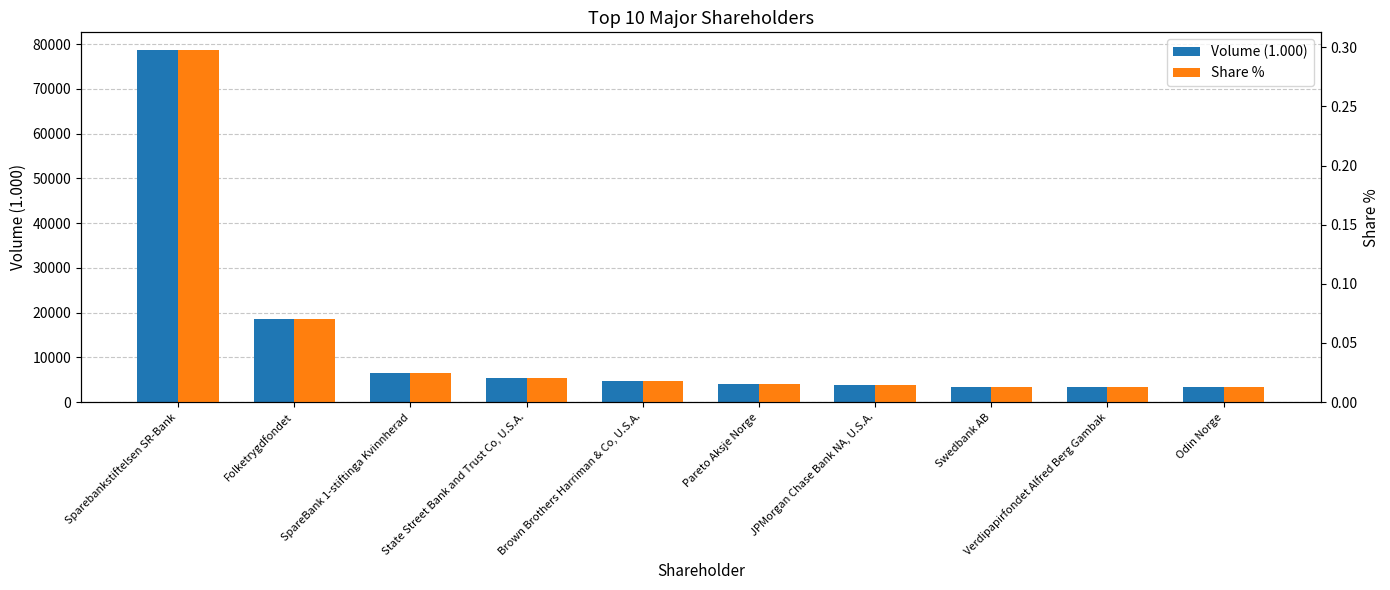

The Share % series shows 0.0 at SpareBank 1-stiftinga Kvinnherad. True or false?

False